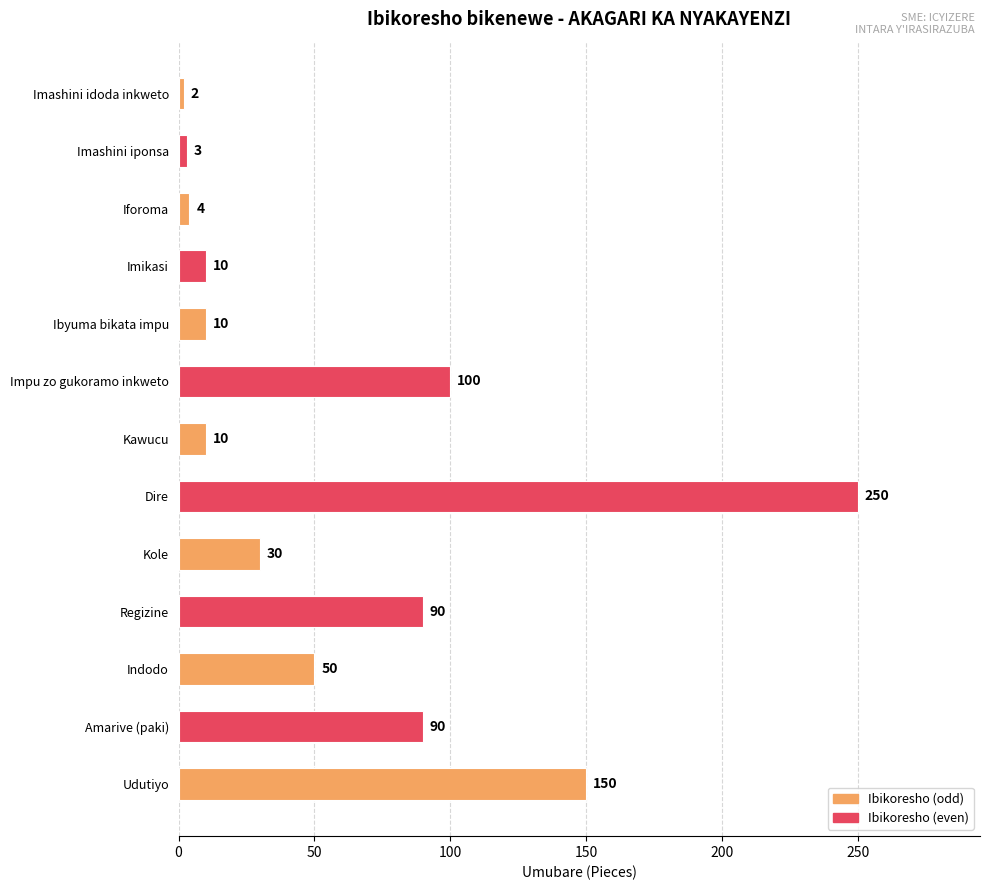

What is the change in value from Ibyuma bikata impu to Udutiyo?

+140